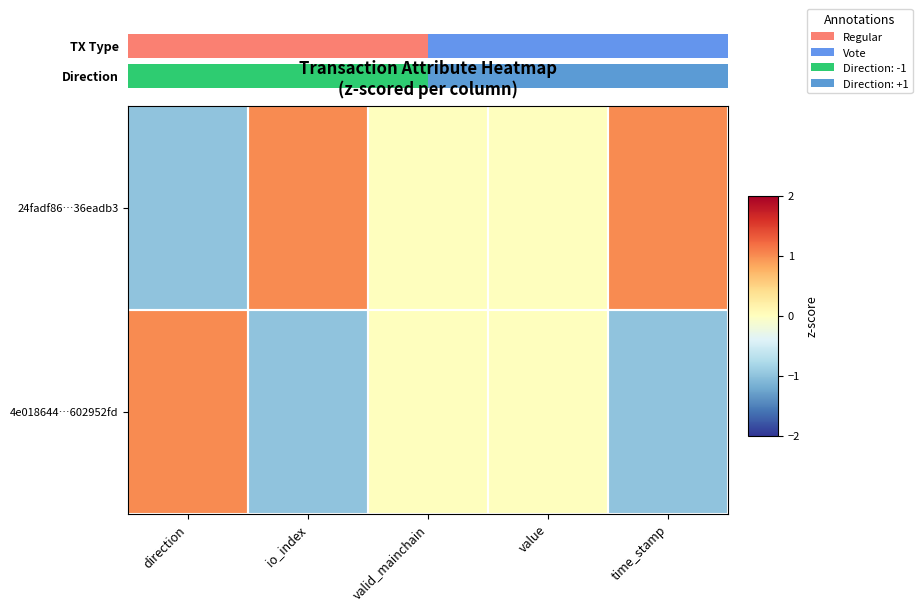

At direction, list the series in order from largest to smallest.

4e018644…602952fd, 24fadf86…36eadb3